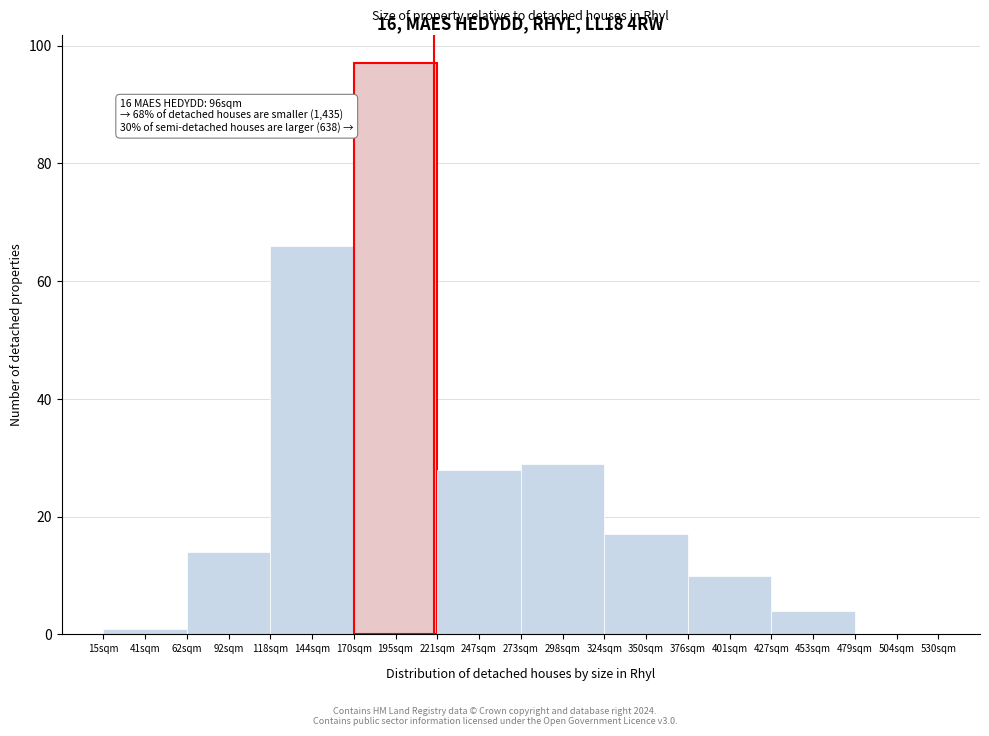

Reading left to right, list all the values displayed in this chart.

41sqm=1	92sqm=14	144sqm=66	195sqm=97	247sqm=28	298sqm=29	350sqm=17	401sqm=10	453sqm=4	504sqm=0